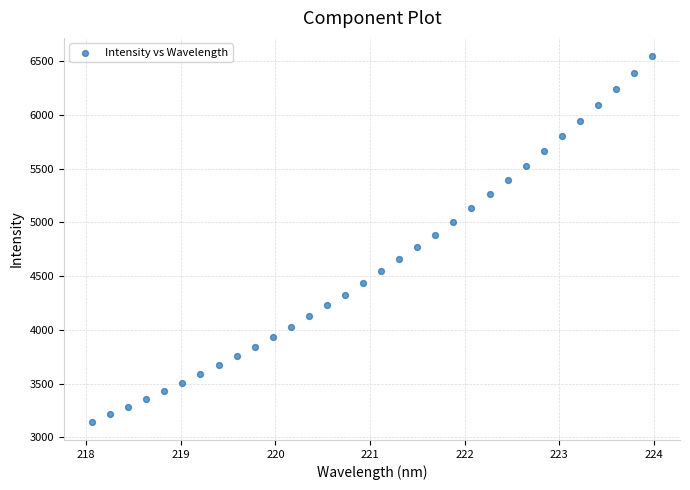

What is the range of Y values (max minus min)?

3398.1